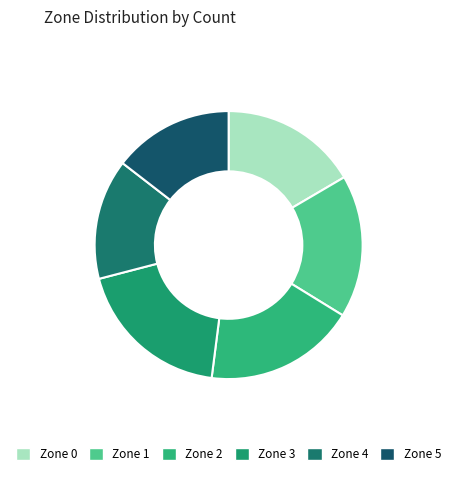

To the nearest percent, what is the combined percentage of Zone 1 and Zone 2?

35%